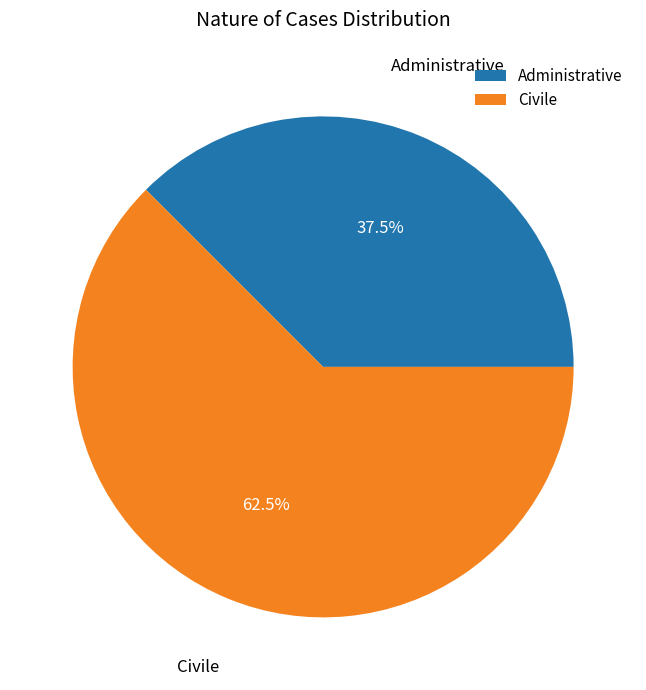

Between Civile and Administrative, which is larger?

Civile